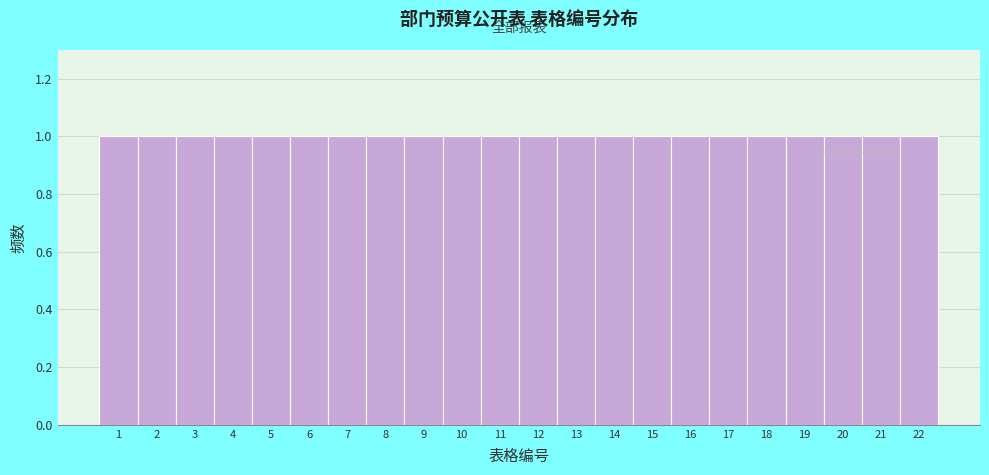

Reading left to right, transcribe this chart: for each bar, give the range it covers on the x-axis and its height. The values are not printed on the chart, so give them approximately, as read against the axis.

0.5 to 1.5: 1
1.5 to 2.5: 1
2.5 to 3.5: 1
3.5 to 4.5: 1
4.5 to 5.5: 1
5.5 to 6.5: 1
6.5 to 7.5: 1
7.5 to 8.5: 1
8.5 to 9.5: 1
9.5 to 10.5: 1
10.5 to 11.5: 1
11.5 to 12.5: 1
12.5 to 13.5: 1
13.5 to 14.5: 1
14.5 to 15.5: 1
15.5 to 16.5: 1
16.5 to 17.5: 1
17.5 to 18.5: 1
18.5 to 19.5: 1
19.5 to 20.5: 1
20.5 to 21.5: 1
21.5 to 22.5: 1